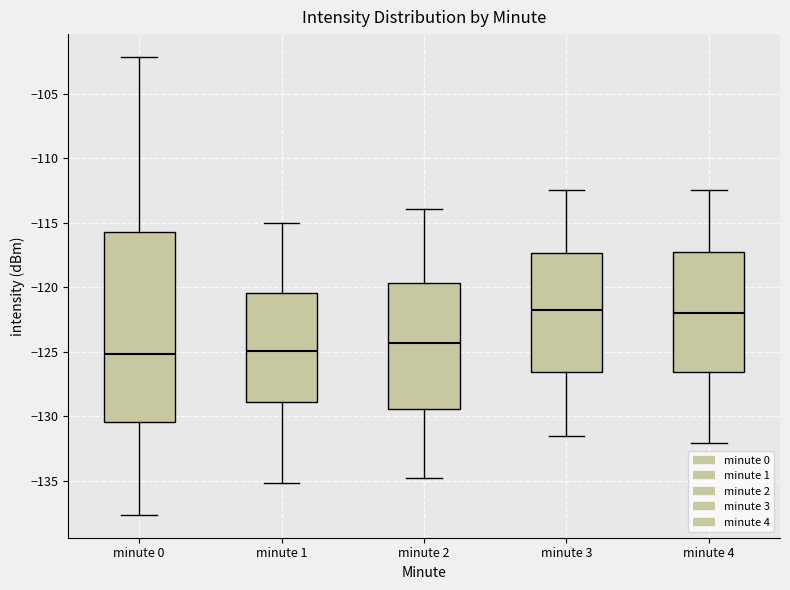

Where does the upper whisker of the box for minute 4 end on the y-axis? The values are not printed on the chart, so give them approximately, as read against the axis.

-112.5